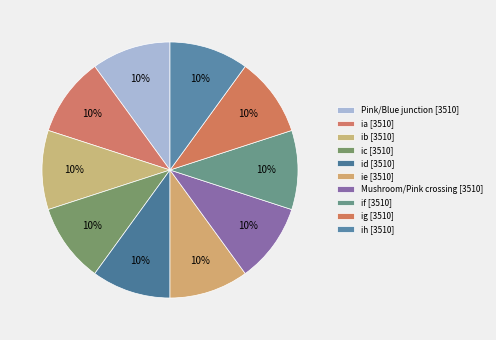

The ic slice represents 1% of the pie. True or false?

False